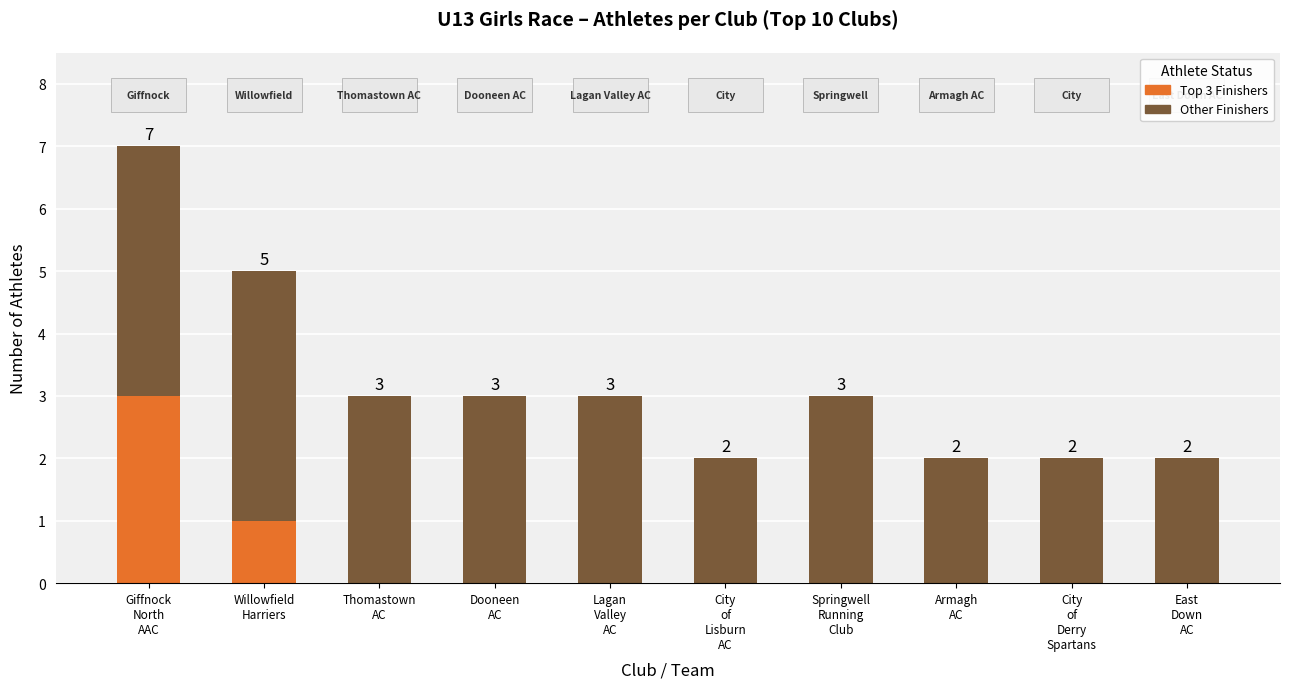

What is the maximum value for Top 3 Finishers?

3